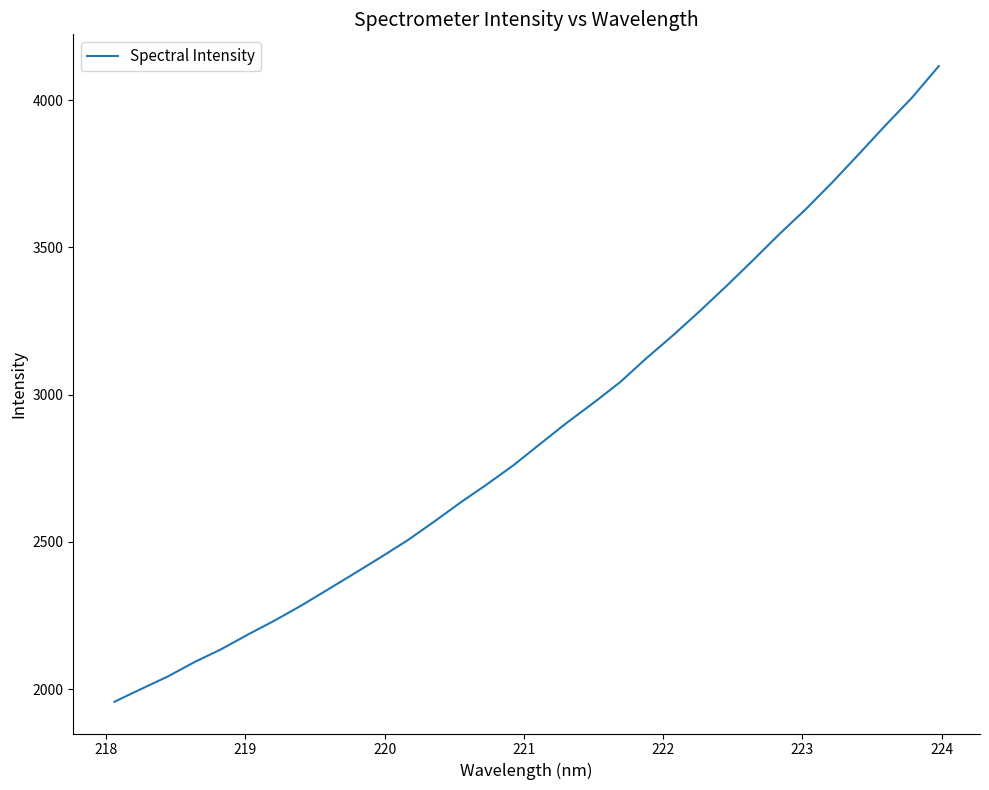

How many distinct data groups are displayed?

1